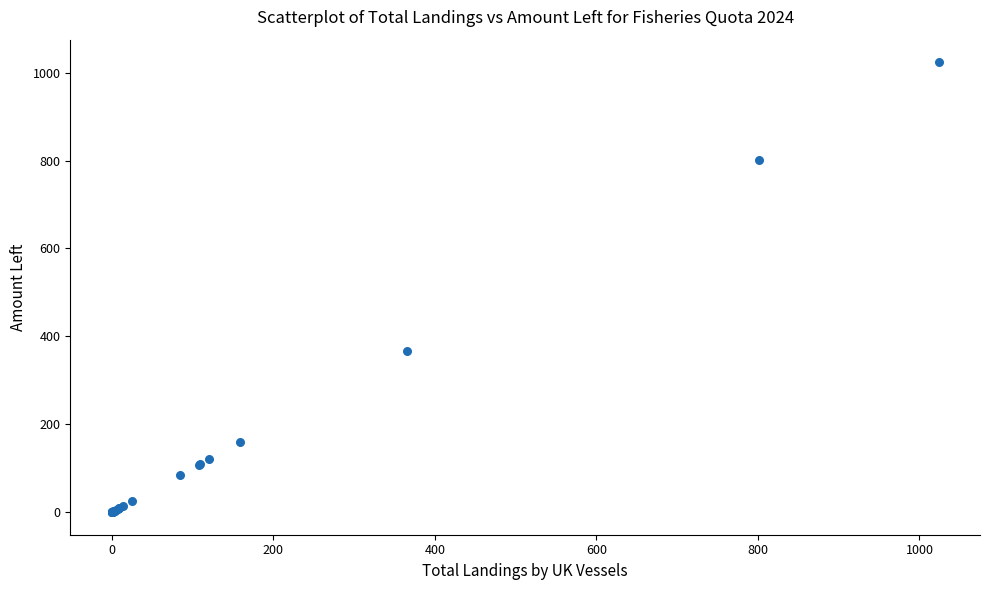

What Y value in the scatter plot is closest to 511?

366.2